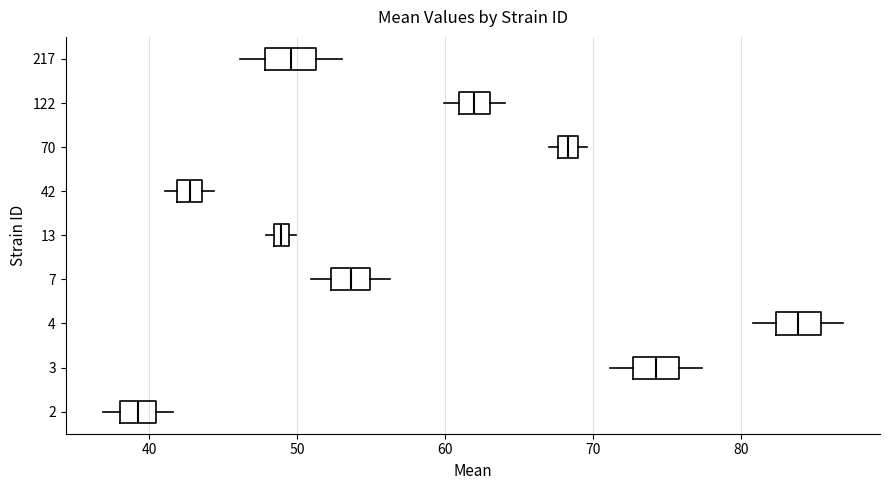

Which box's median line is the furthest to the right?

4